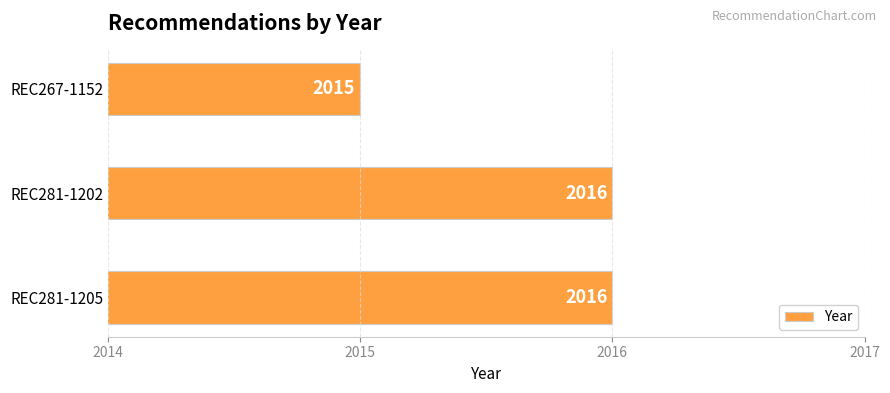

How many values are between 2015 and 2016?

3